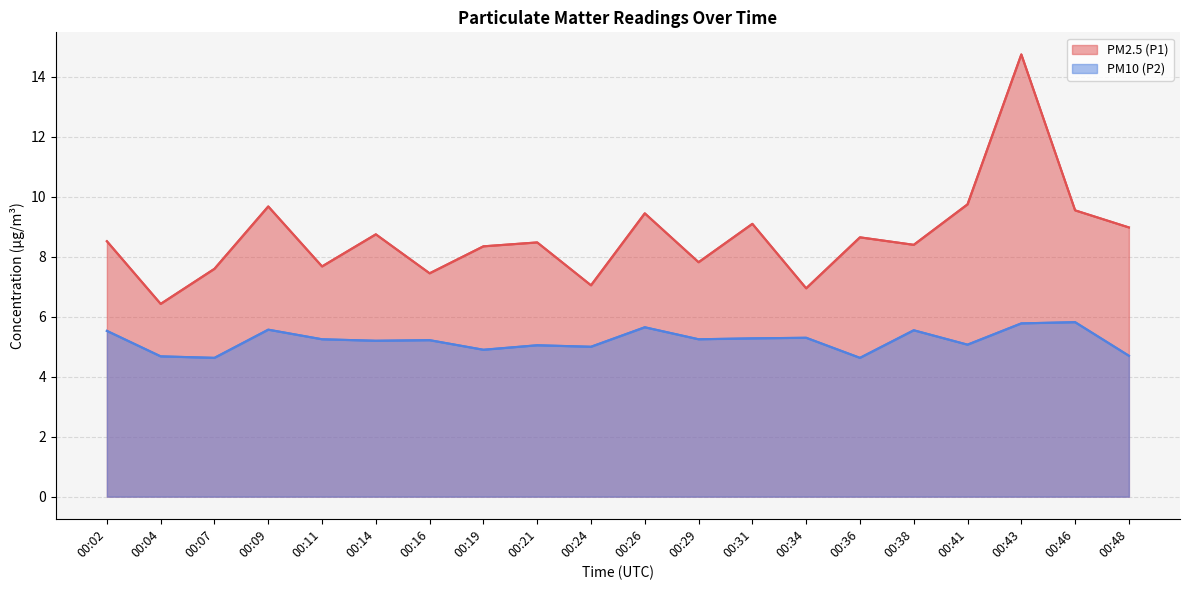

Count the number of data series in this chart.

2